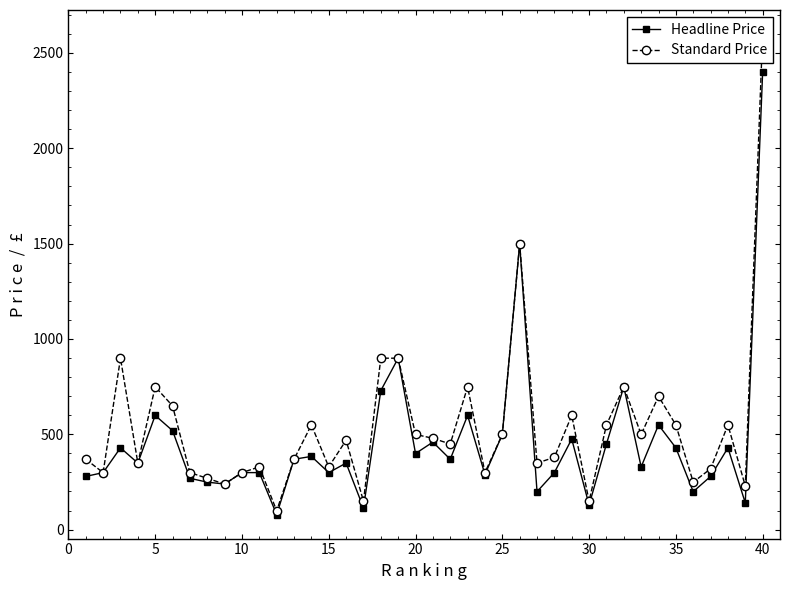

What is the greatest value displayed?

2599